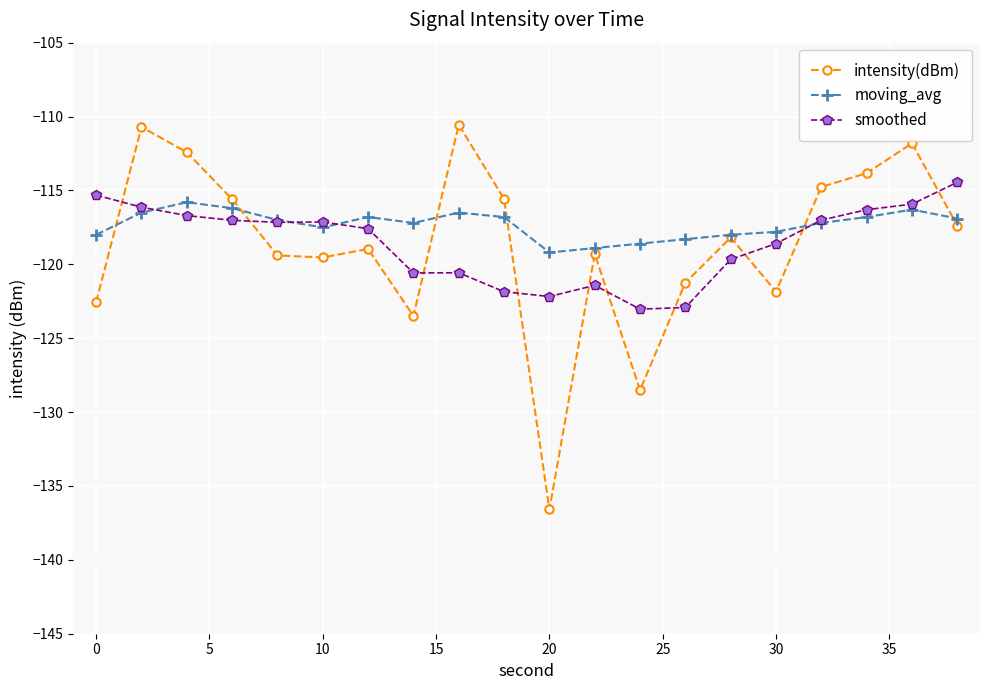

What is the value of the moving_avg point at the 11th from the left?

-119.2